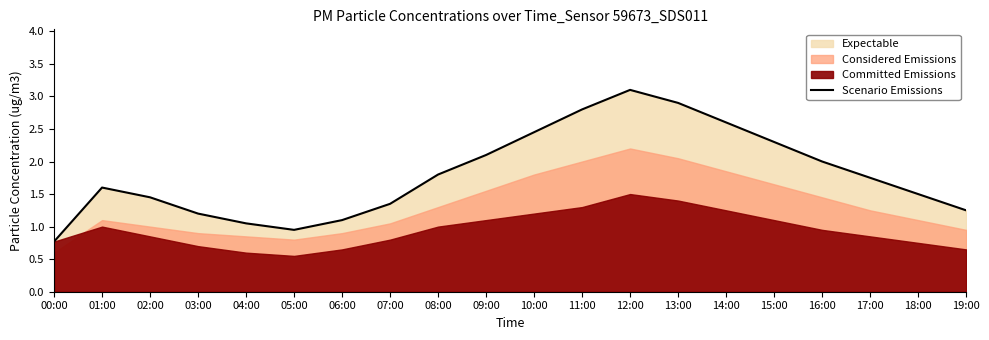

List the labels in order of value, smallest first.

00:00, 05:00, 04:00, 06:00, 03:00, 19:00, 07:00, 02:00, 18:00, 01:00, 17:00, 08:00, 16:00, 09:00, 15:00, 10:00, 14:00, 11:00, 13:00, 12:00